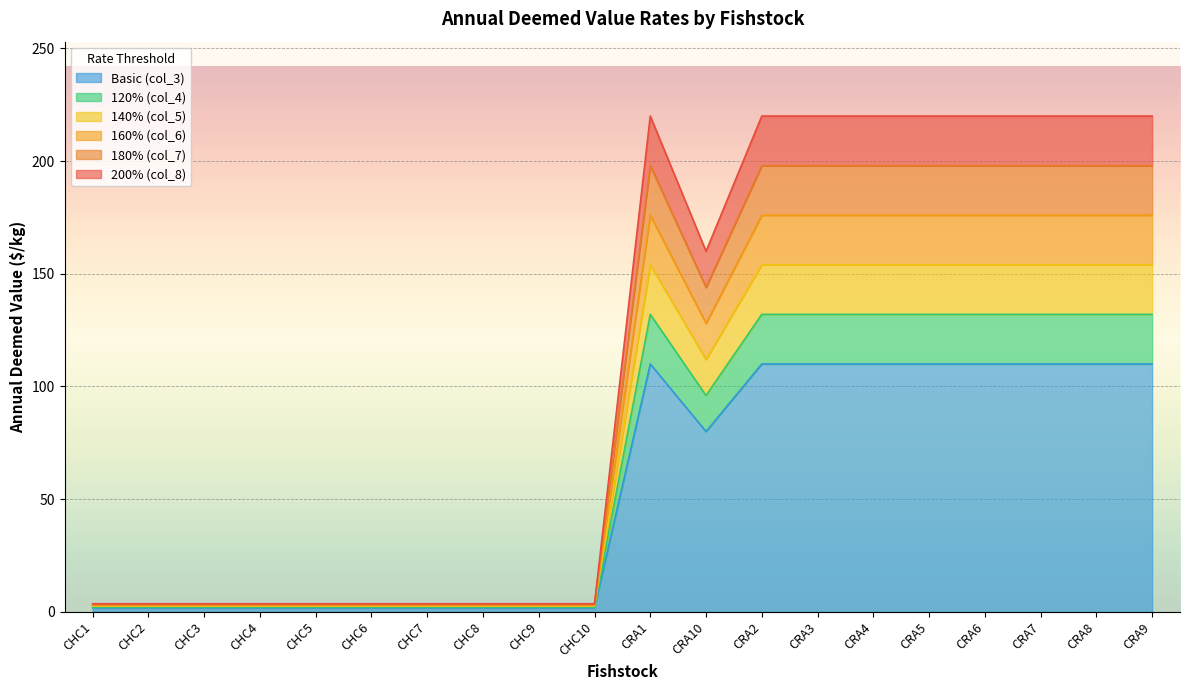

Does the chart display data point markers on the line(s)?

No